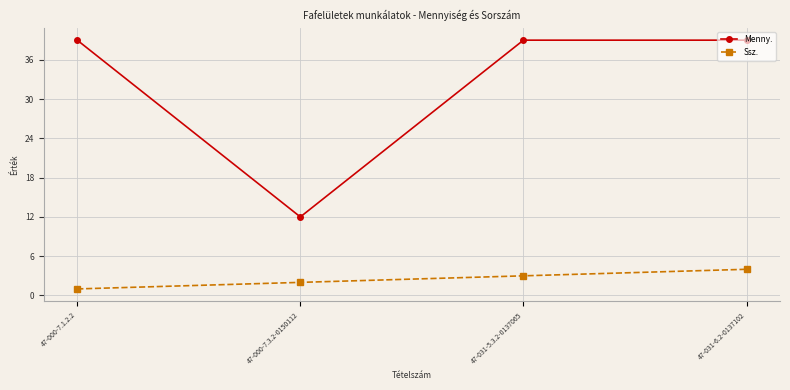

What are all the series names shown in the legend?

Menny., Ssz.